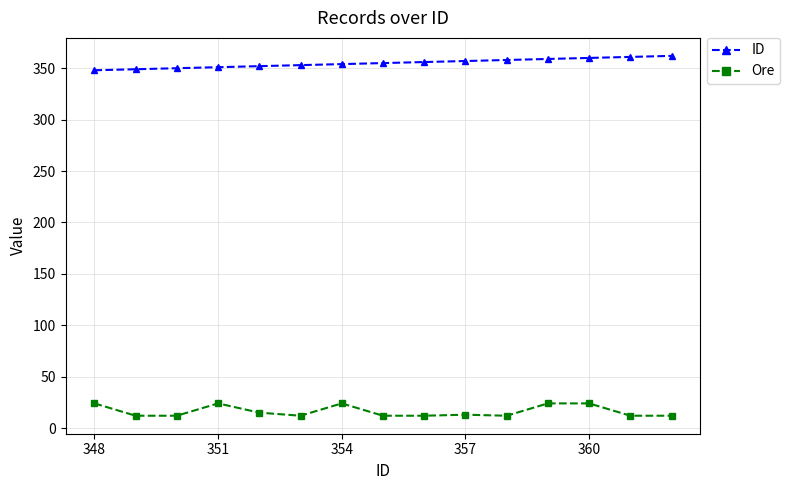

Which series has the largest total across all categories?

ID